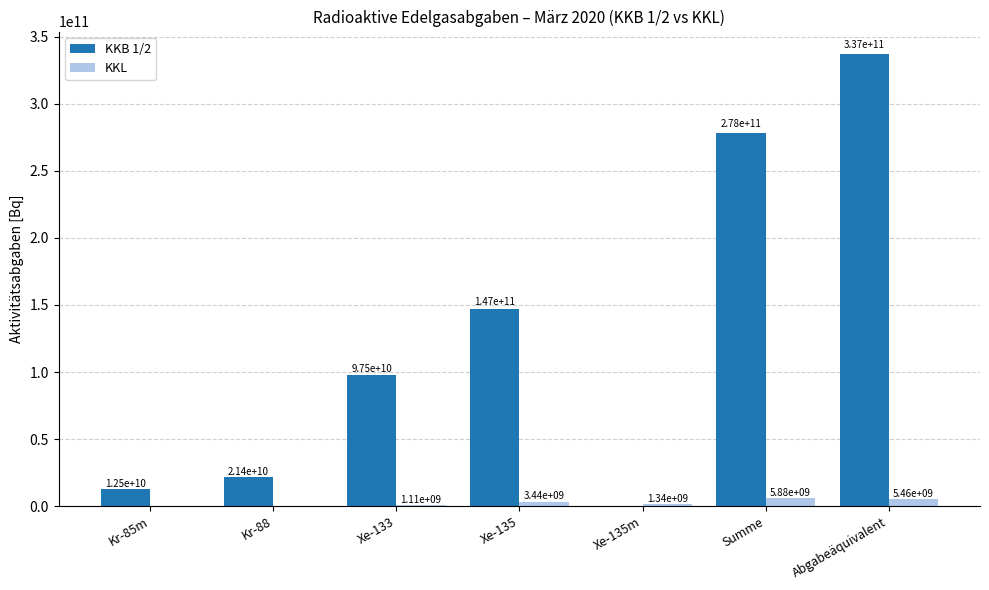

Where is KKB 1/2 nearest to the value 168496497854?

Xe-135